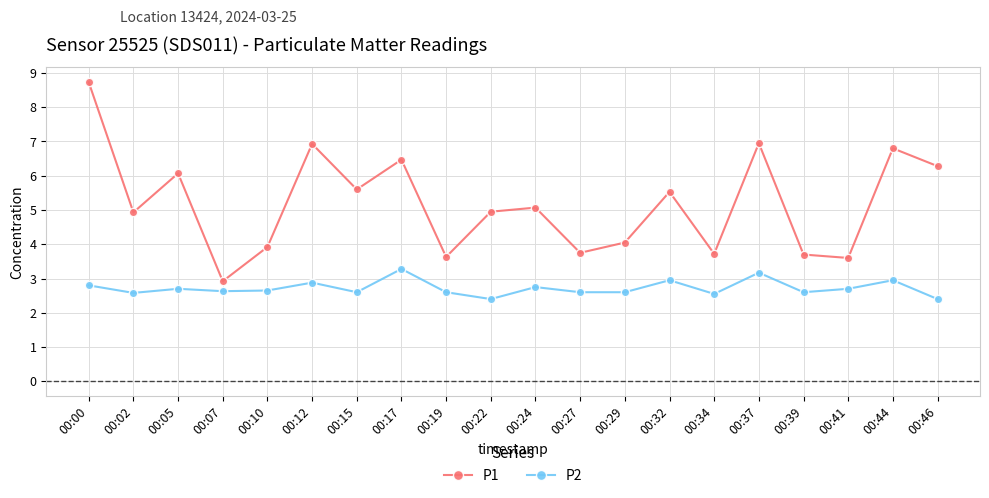

At 00:15, list the series in order from largest to smallest.

P1, P2